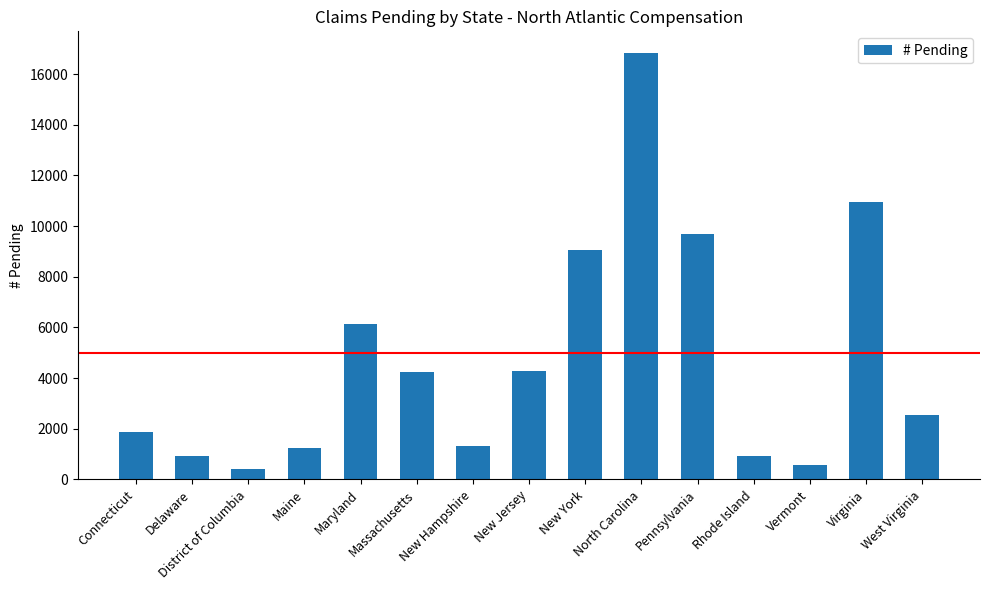

What is the ratio of the value at New Hampshire to the value at Connecticut?

0.7